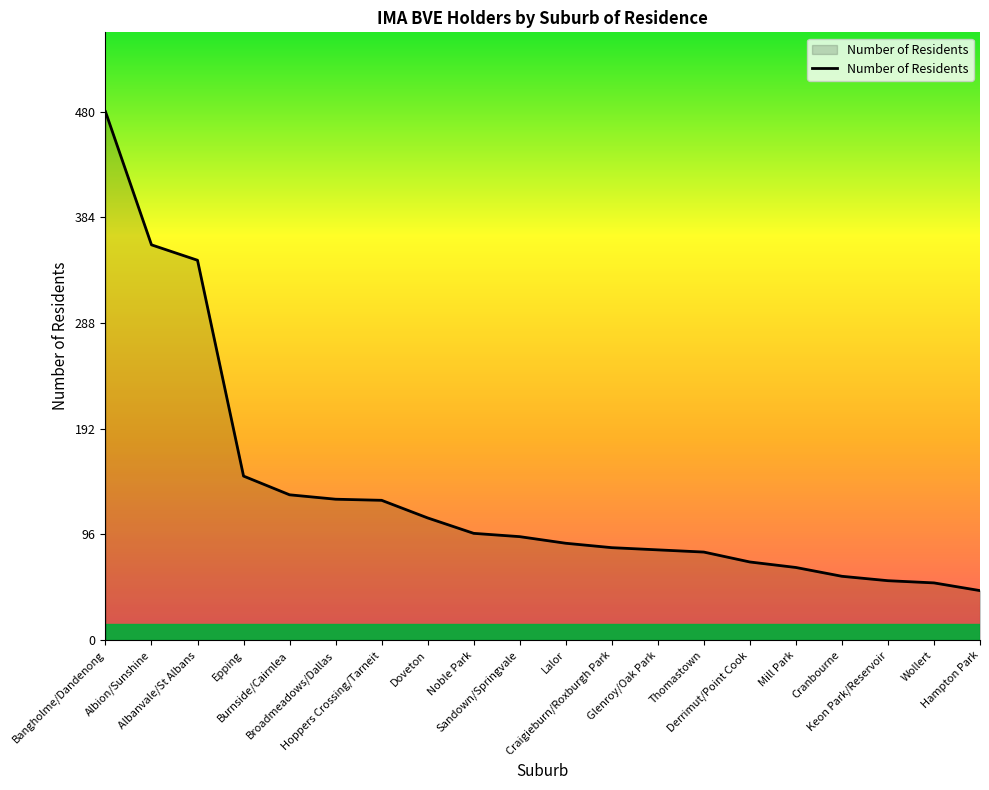

What is the minimum value shown in the chart?

45